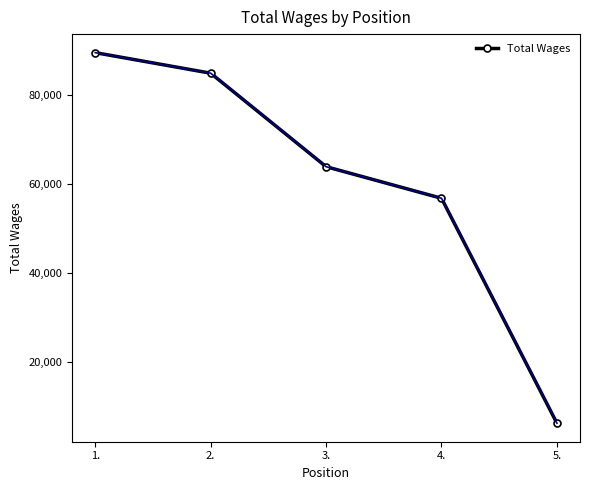

Rank the categories by value from lowest to highest.

5., 4., 3., 2., 1.